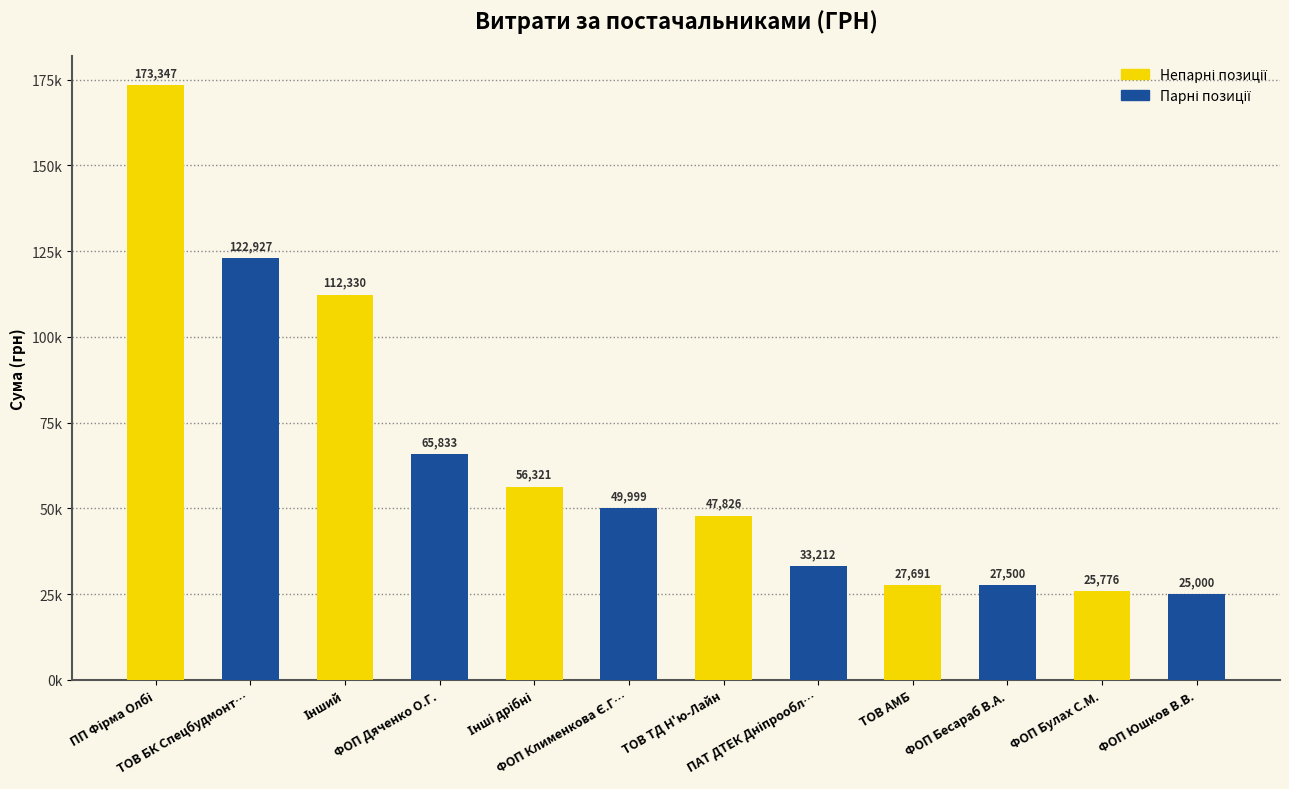

Are the bars grouped side by side (vs. stacked)?

Yes